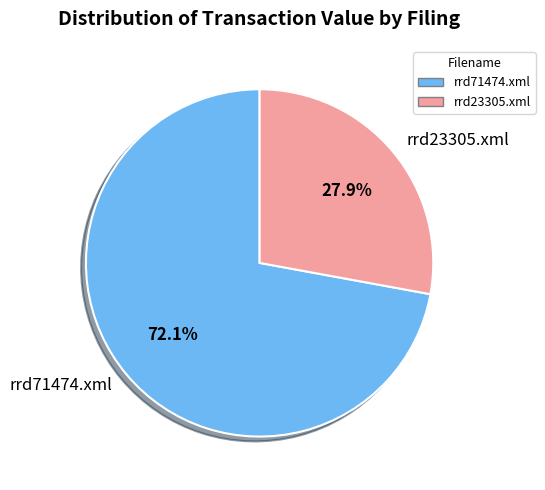

What percentage is the rrd23305.xml slice, to the nearest percent?

28%